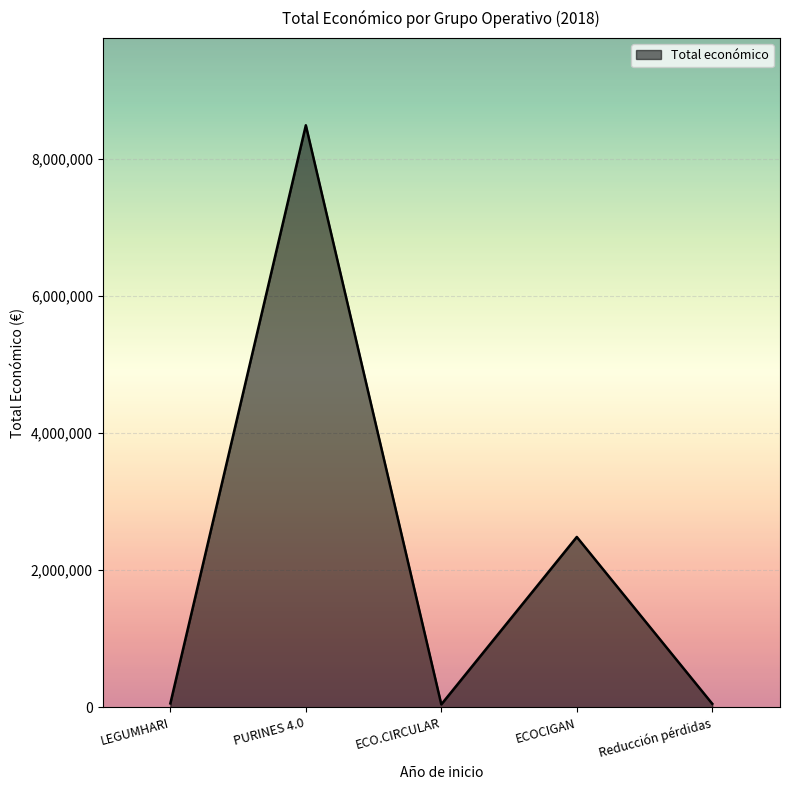

Between LEGUMHARI and ECOCIGAN, which is larger?

ECOCIGAN